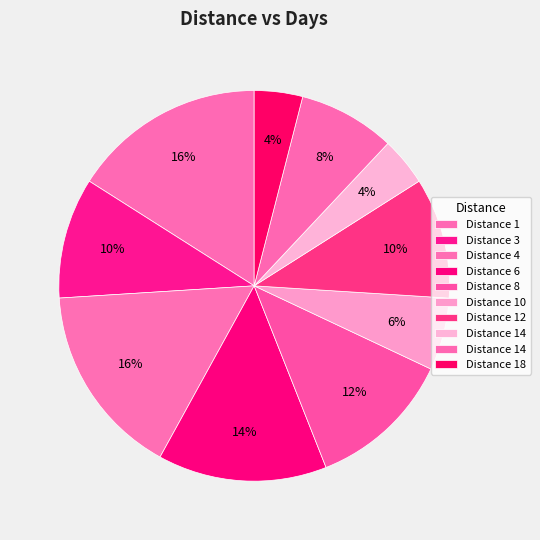

How many segments does this pie chart have?

10